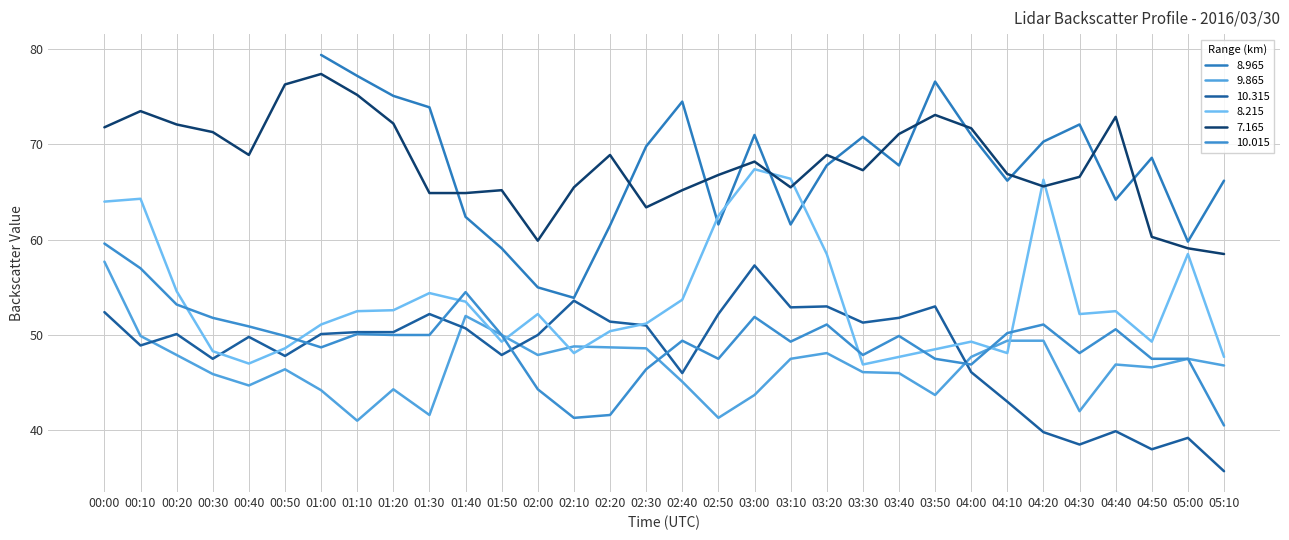

At which category does 10.315 reach its first local valley?

00:10